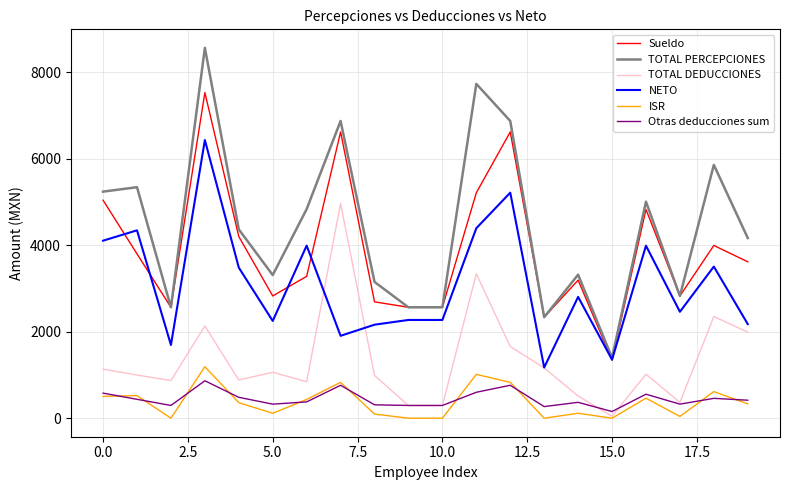

What is the lowest value of the NETO series?

1172.2